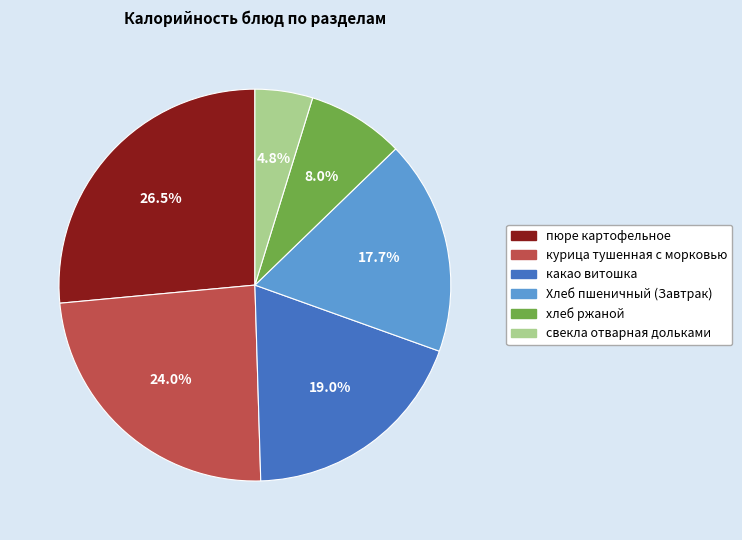

Is there a majority slice in this chart?

No